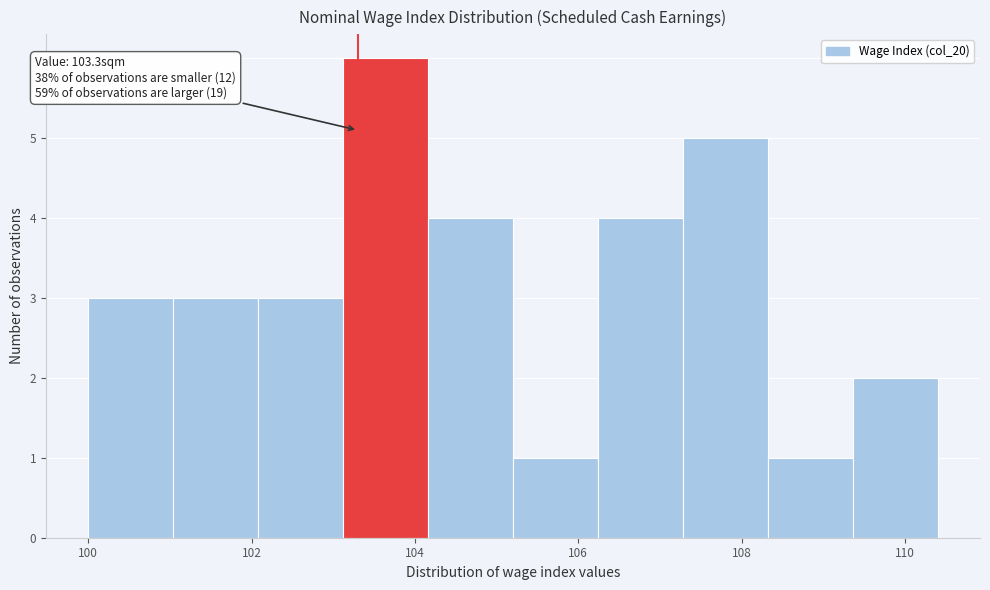

Over which range of the x-axis is the bar tallest?

103.12 to 104.16